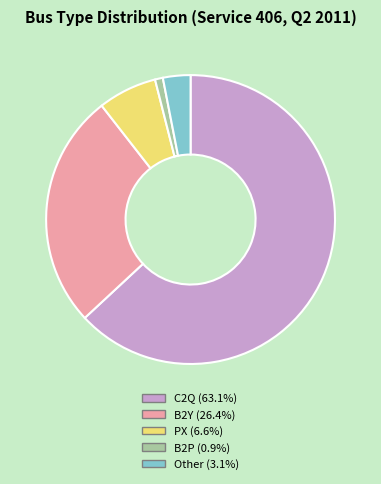

Is B2Y (26.4%) the majority of the pie?

No